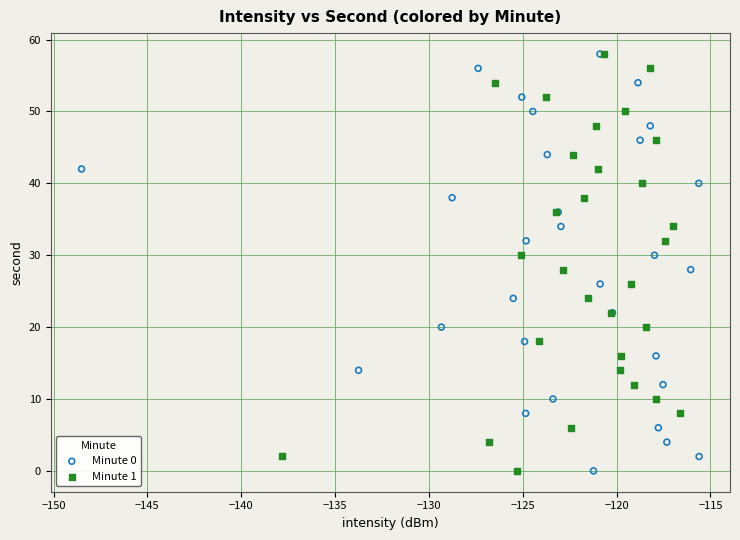

What are all the series names shown in the legend?

Minute 0, Minute 1